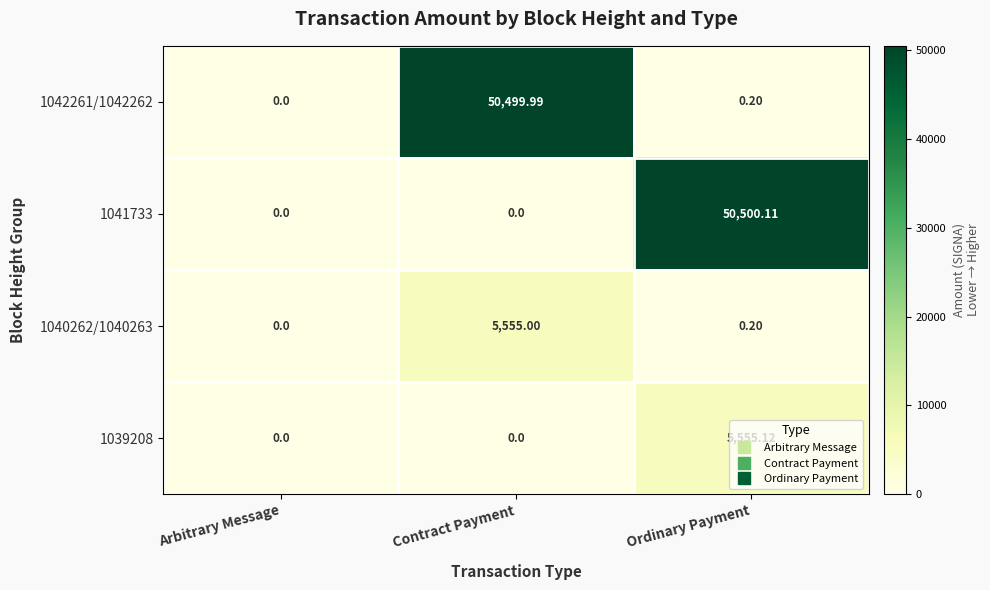

Is the value of 1039208 at Arbitrary Message greater than the value of 1041733 at Ordinary Payment?

No